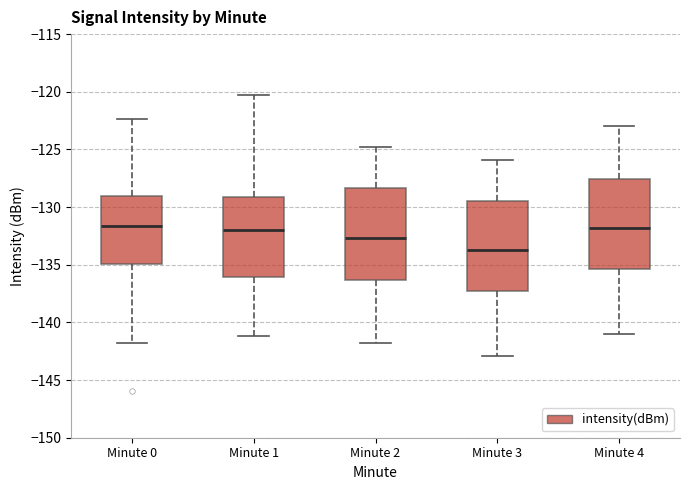

Reading left to right, read every box against the y-axis: the position of its median line, the range the box covers, and the ends of its whiskers. The values are not printed on the chart, so give them approximately, as read against the axis.

Minute 0: median -131.5, box -135.0 to -129.0, whiskers -142.0 to -122.5
Minute 1: median -132.0, box -136.0 to -129.0, whiskers -141.0 to -120.5
Minute 2: median -132.5, box -136.5 to -128.5, whiskers -142.0 to -125.0
Minute 3: median -133.5, box -137.5 to -129.5, whiskers -143.0 to -126.0
Minute 4: median -132.0, box -135.5 to -127.5, whiskers -141.0 to -123.0